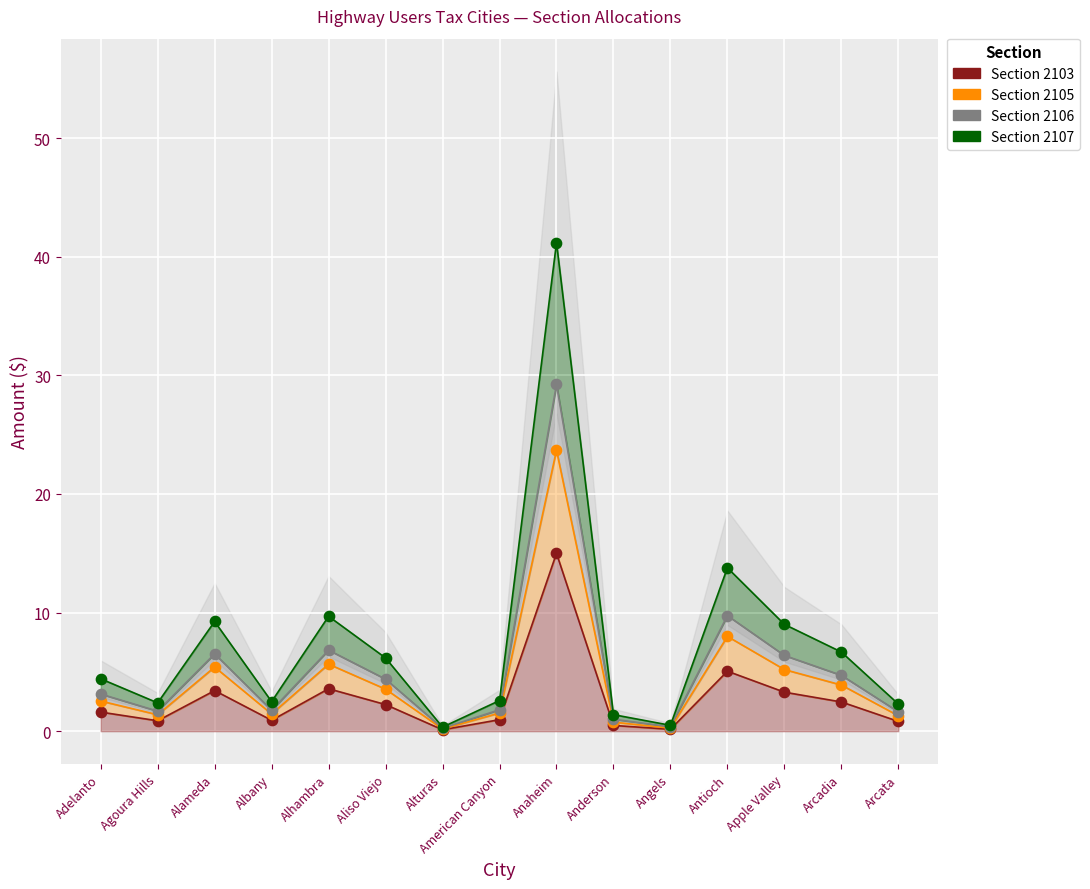

Which series has the largest total across all categories?

Section 2106